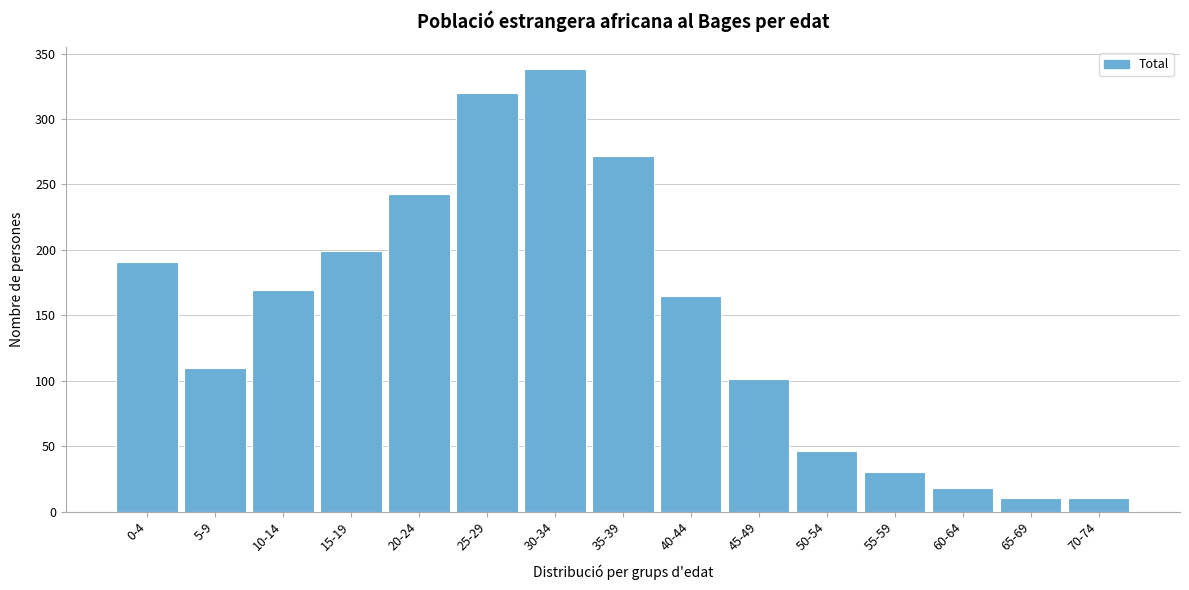

Reading left to right, extract all data points from this chart.

0-4=191	5-9=110	10-14=169	15-19=199	20-24=243	25-29=320	30-34=338	35-39=272	40-44=165	45-49=101	50-54=46	55-59=30	60-64=18	65-69=10	70-74=10